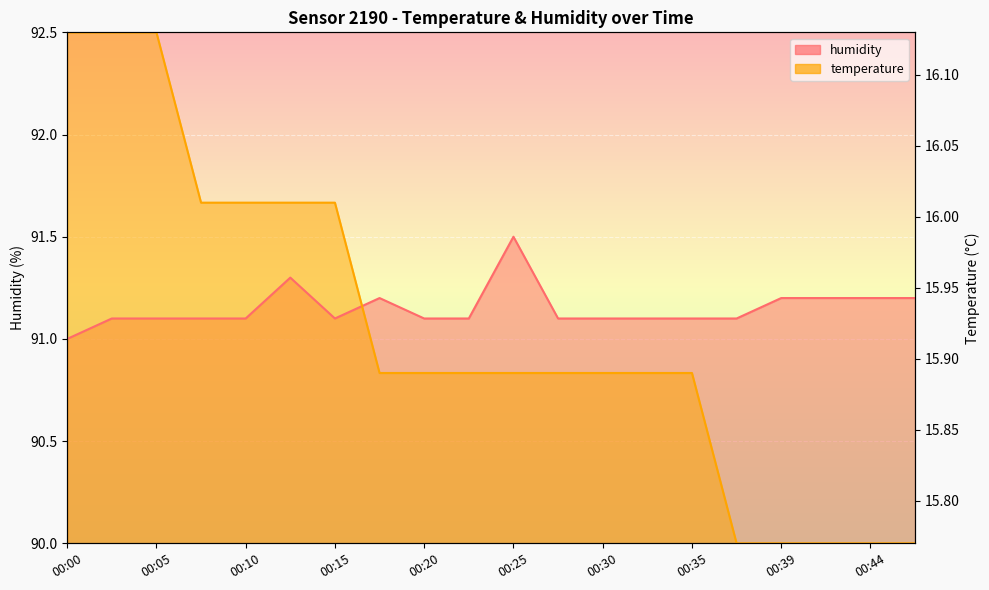

How many series are shown in this chart?

2